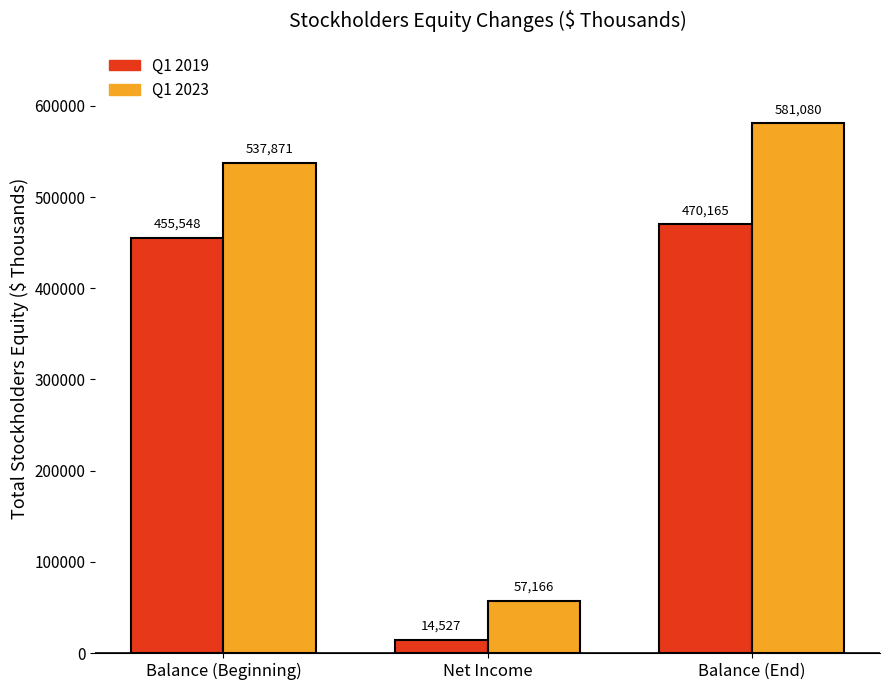

Count the number of categories in the chart.

3